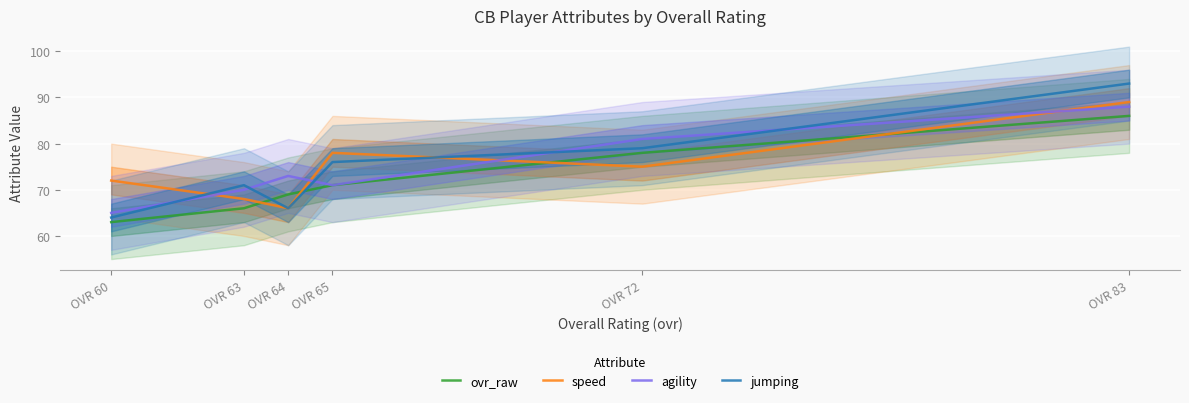

What is the difference between the highest and lowest values at OVR 63?

5